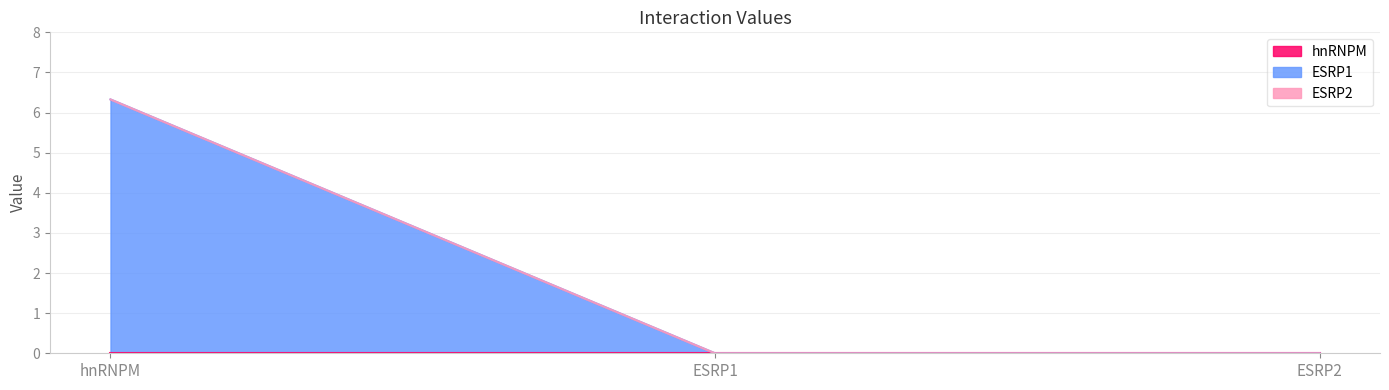

What is the label of the 3rd point from the left?

ESRP2